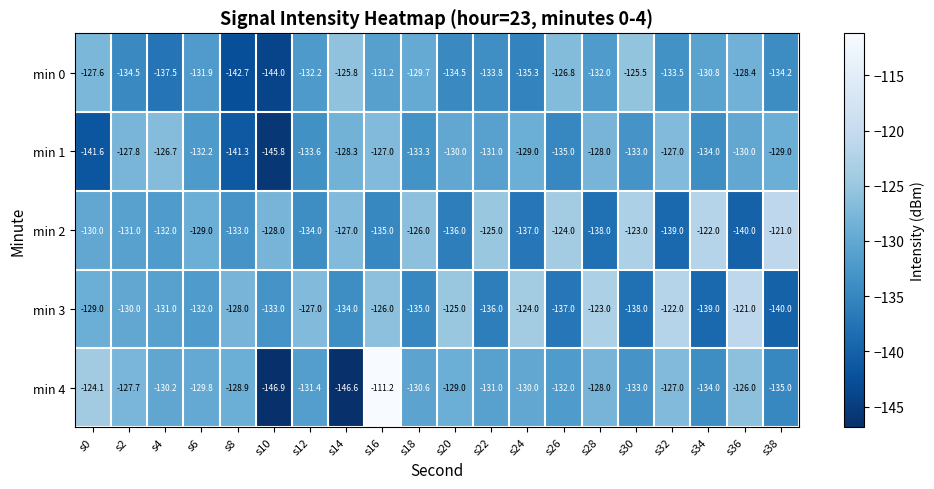

What is the total value across all series at s30?

-652.5